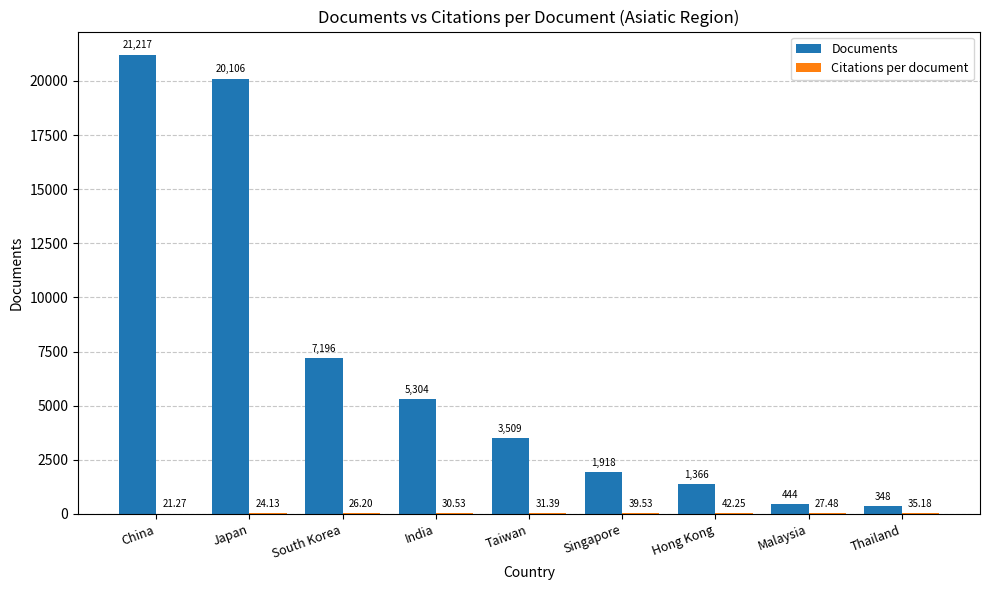

Which category has the highest value in the Documents series?

China